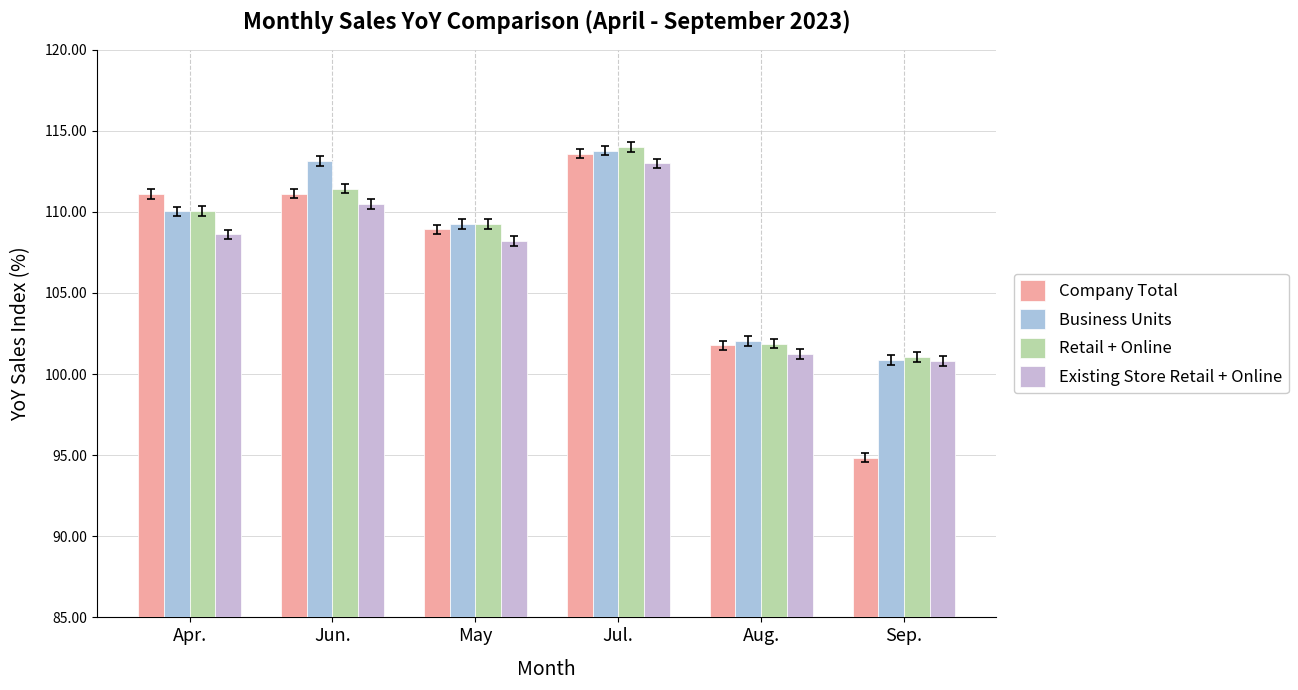

How many values in the Company Total series exceed 111?

3